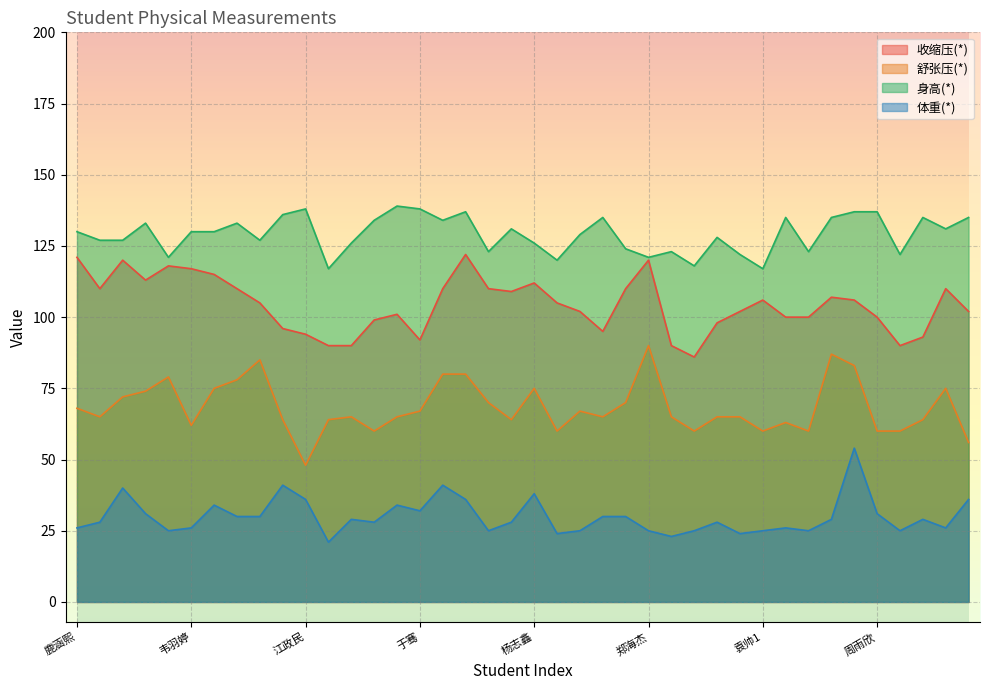

True or false: 体重(*) and 收缩压(*) intersect in this chart.

False